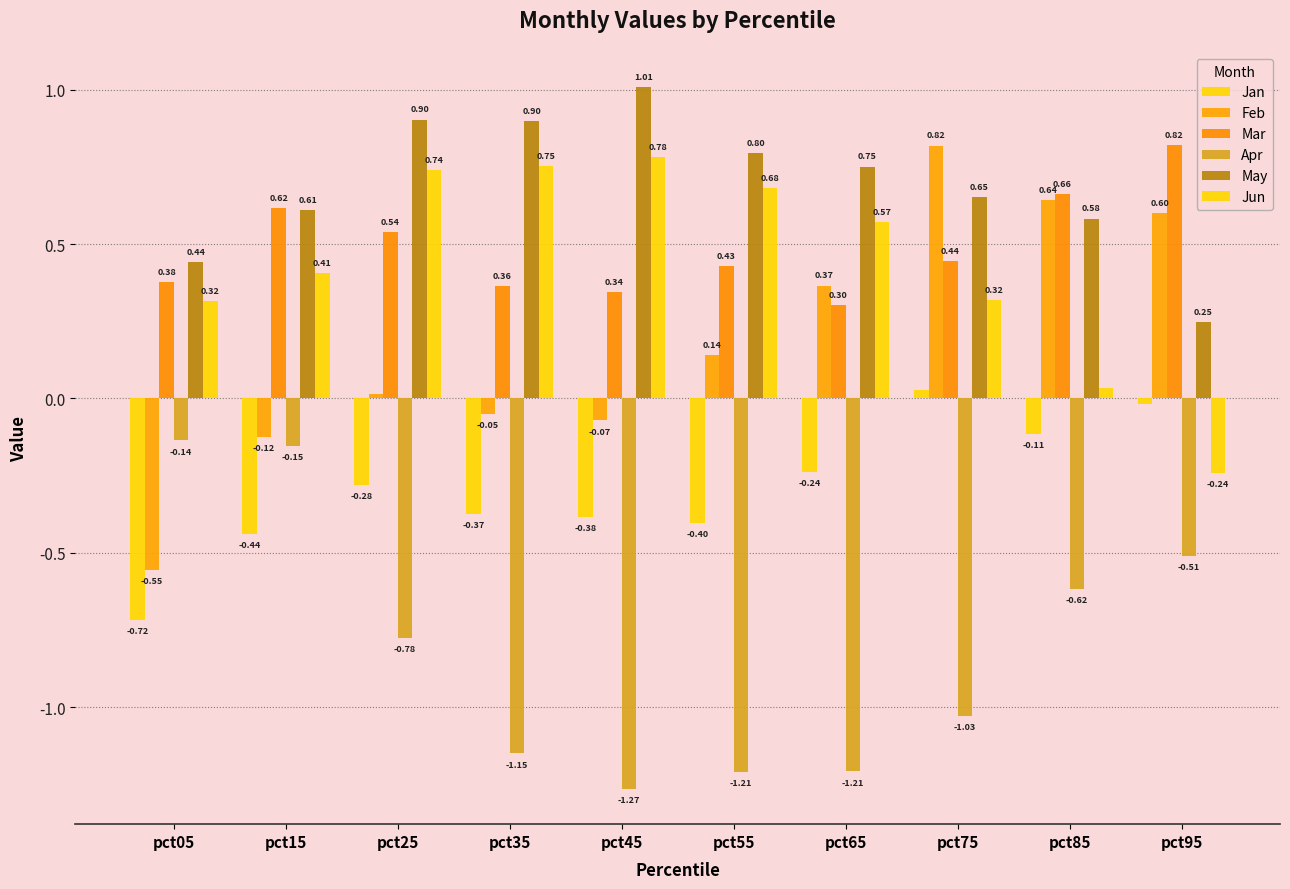

What is the lowest value of the Feb series?

-0.6